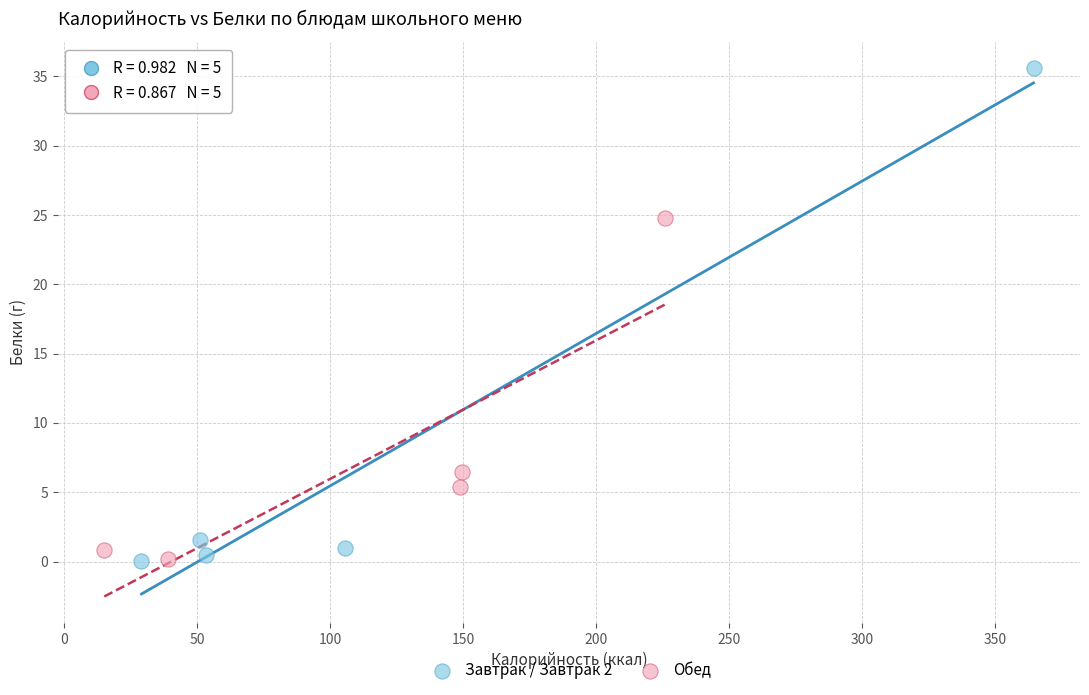

Which series contains the highest Y value?

Завтрак / Завтрак 2